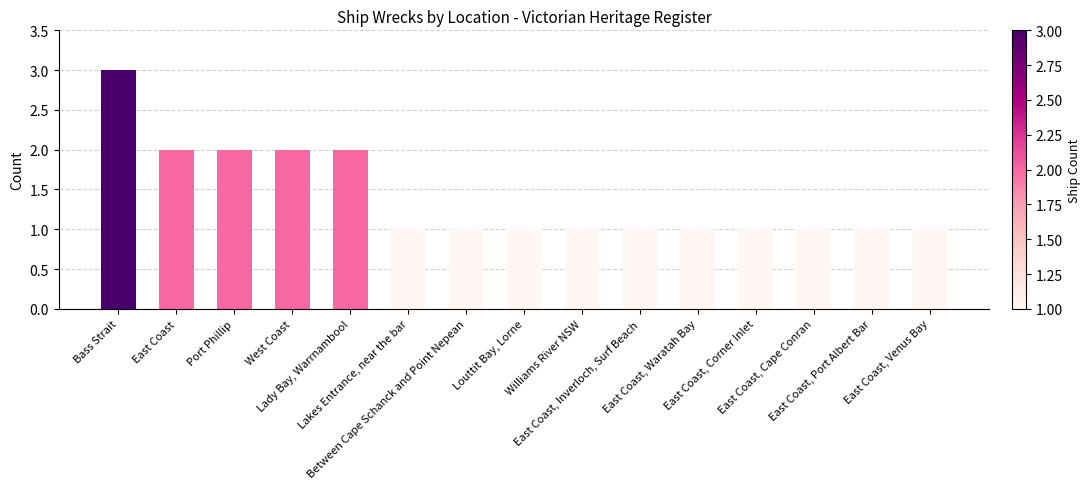

What is the sum of all values?

21